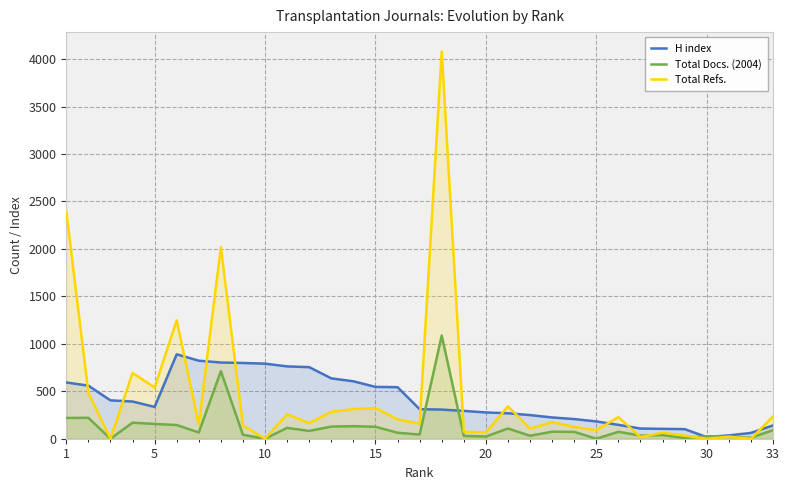

How many values in the Total Refs. series are below 164?

16